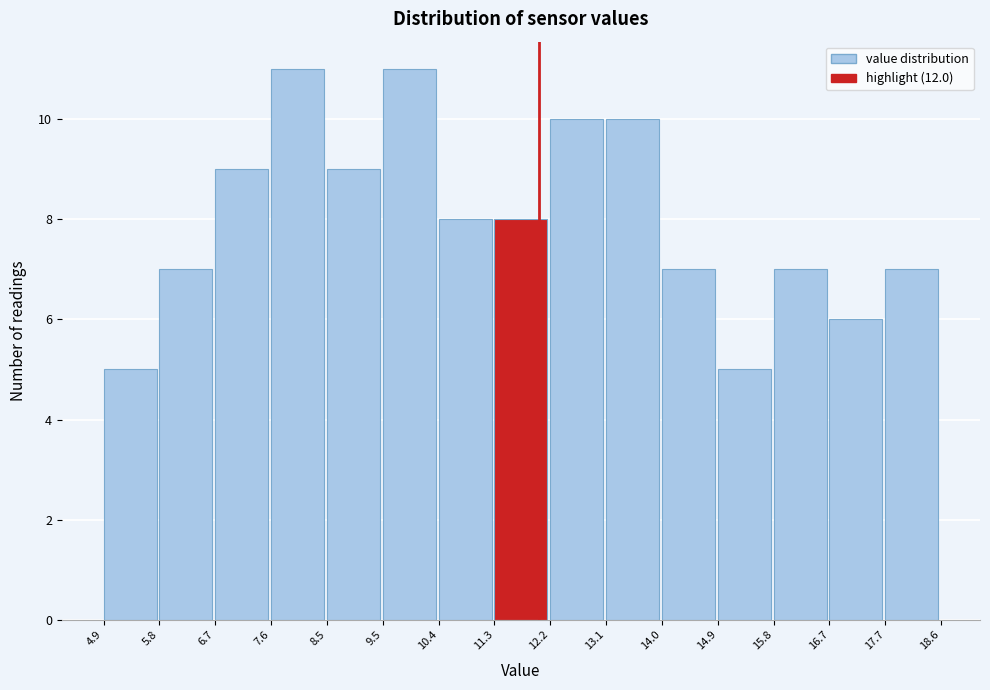

Reading left to right, list every bar in this chart as the range it spans on the x-axis followed by its height. The values are not printed on the chart, so give them approximately, as read against the axis.

4.9 to 5.8: 5
5.8 to 6.7: 7
6.7 to 7.6: 9
7.6 to 8.5: 11
8.5 to 9.5: 9
9.5 to 10.4: 11
10.4 to 11.3: 8
11.3 to 12.2: 8
12.2 to 13.1: 10
13.1 to 14.0: 10
14.0 to 14.9: 7
14.9 to 15.8: 5
15.8 to 16.7: 7
16.7 to 17.7: 6
17.7 to 18.6: 7